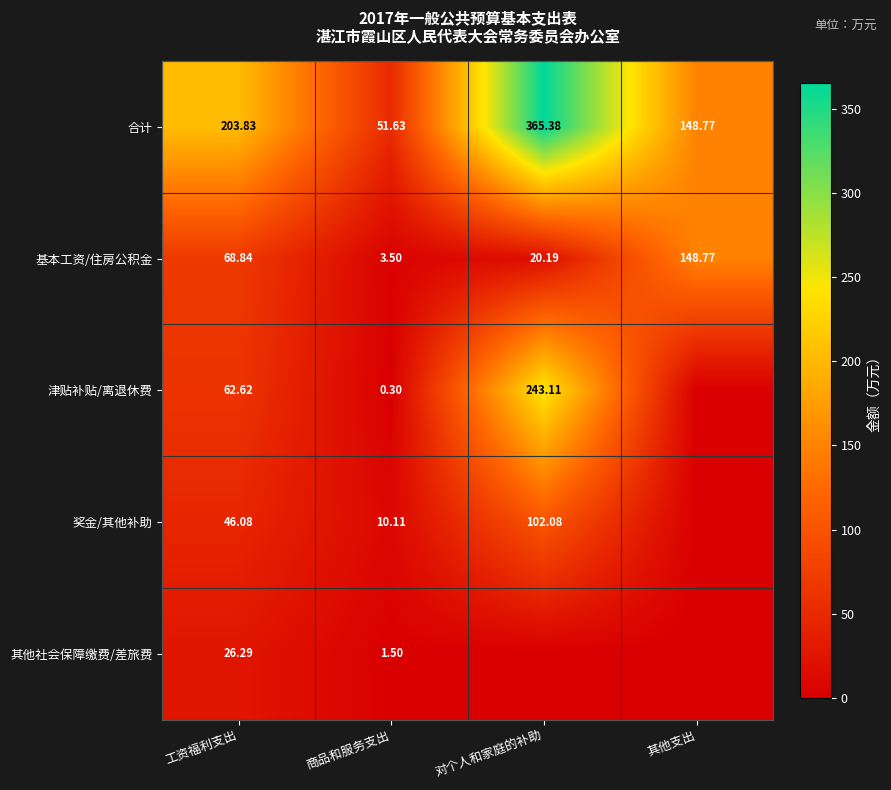

At which category is the sum across all series the highest?

对个人和家庭的补助